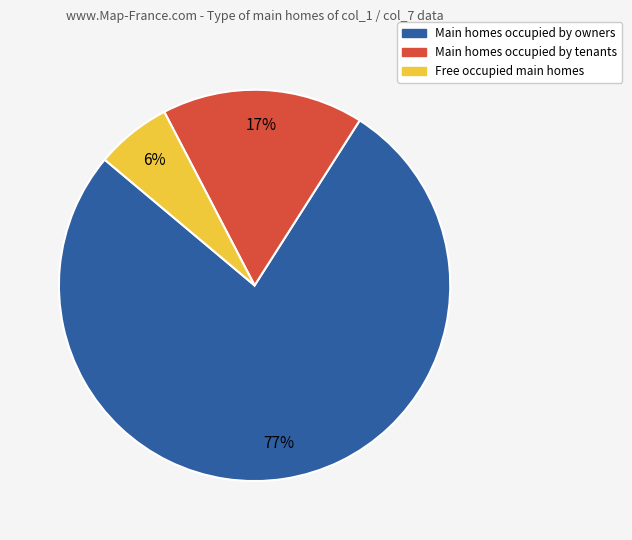

How many segments does this pie chart have?

3